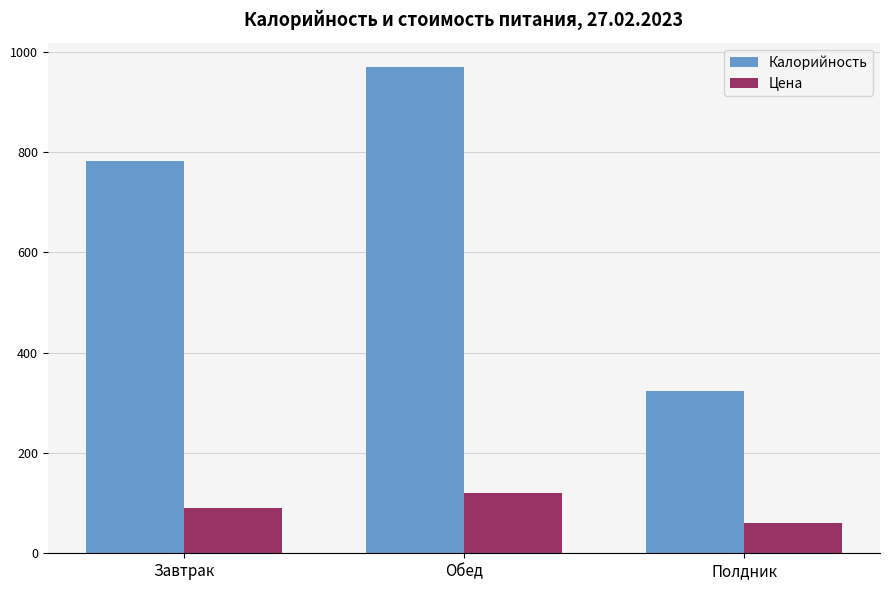

What are all the series names shown in the legend?

Калорийность, Цена